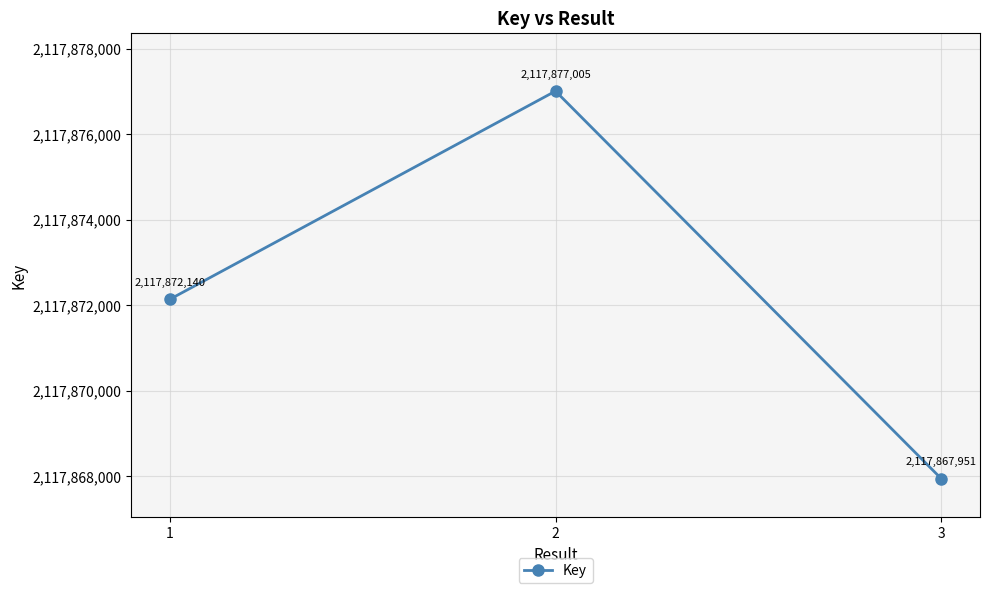

Does the chart display data point markers on the line(s)?

Yes